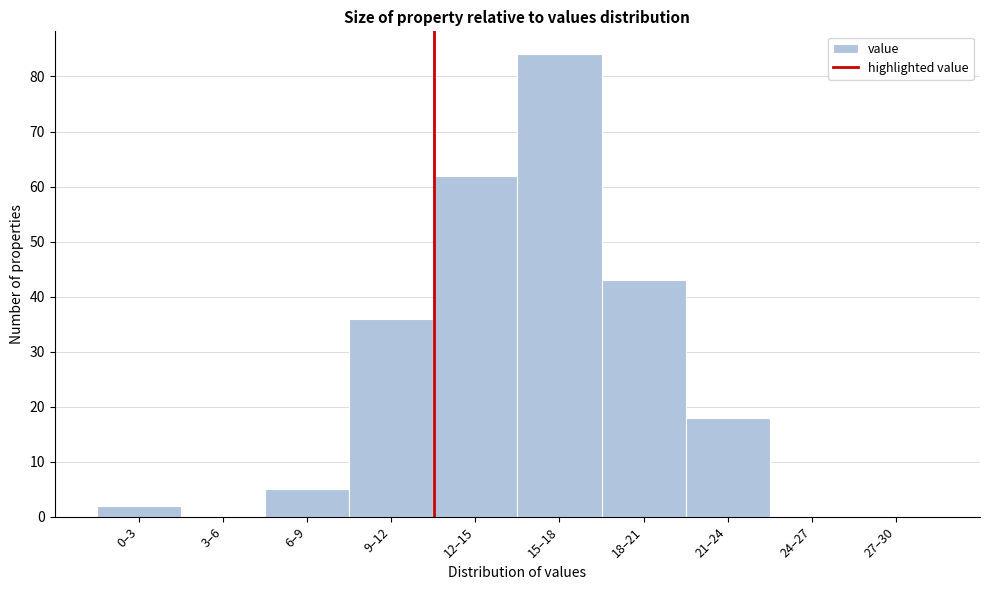

Reading left to right, transcribe all the data shown in this chart.

0–3=2	3–6=0	6–9=5	9–12=36	12–15=62	15–18=84	18–21=43	21–24=18	24–27=0	27–30=0